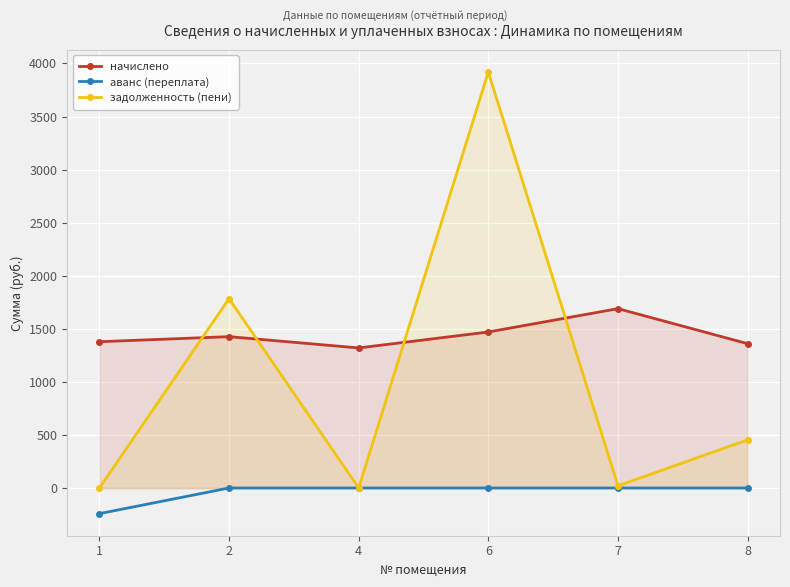

True or false: аванс (переплата) and начислено intersect in this chart.

False